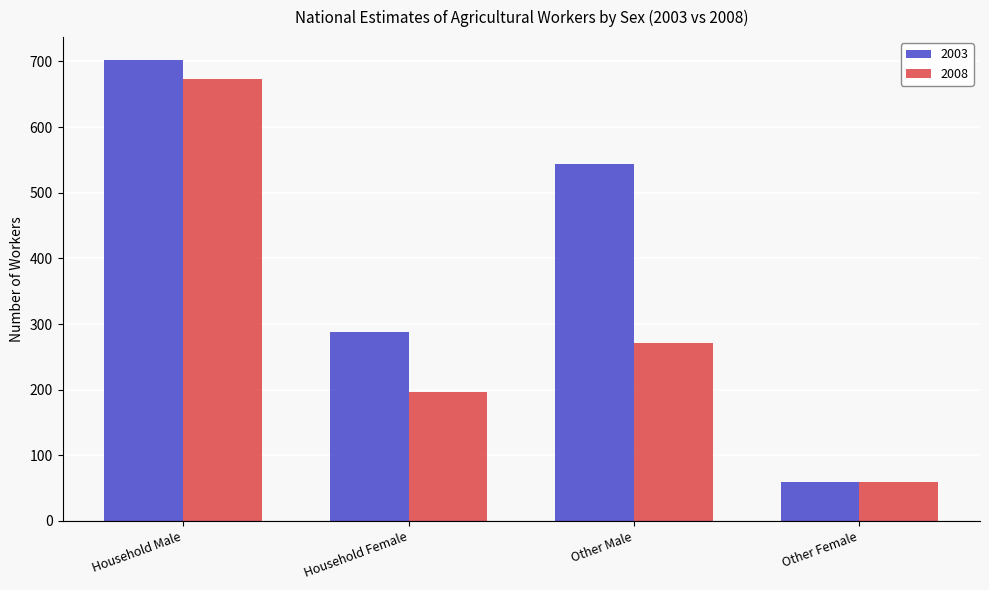

What is the label of the 2nd bar from the left?

Household Female